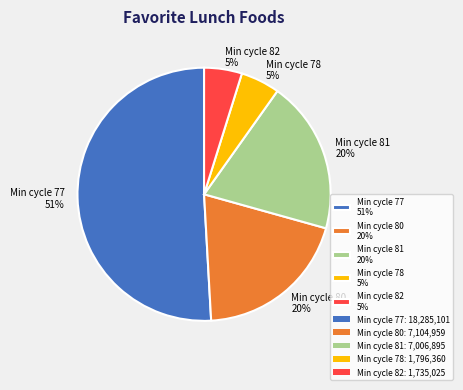

Is it true that Min cycle 77 51% is 51% of the pie?

True